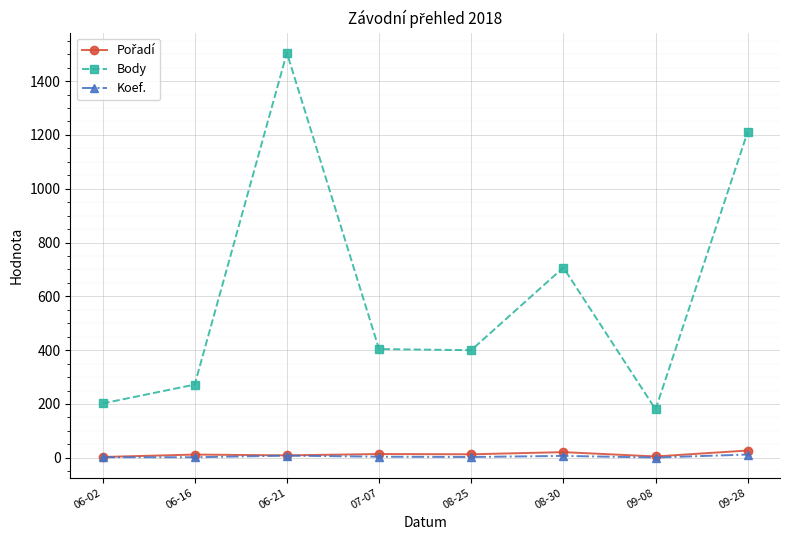

At which category is the sum across all series the highest?

06-21